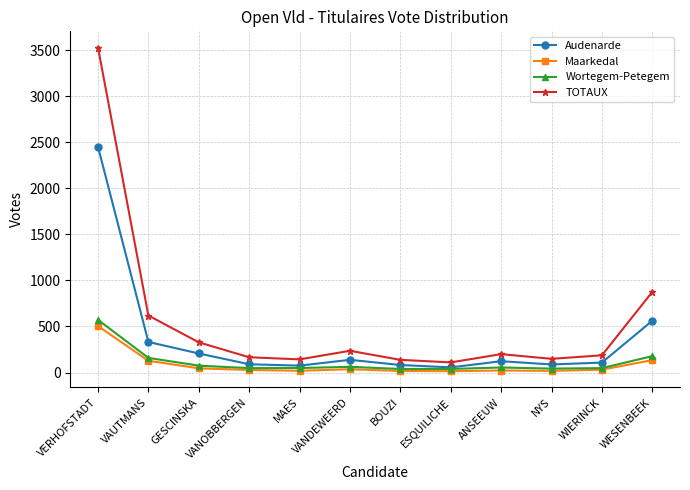

What is the spread (max minus min) of values at WESENBEEK?

740